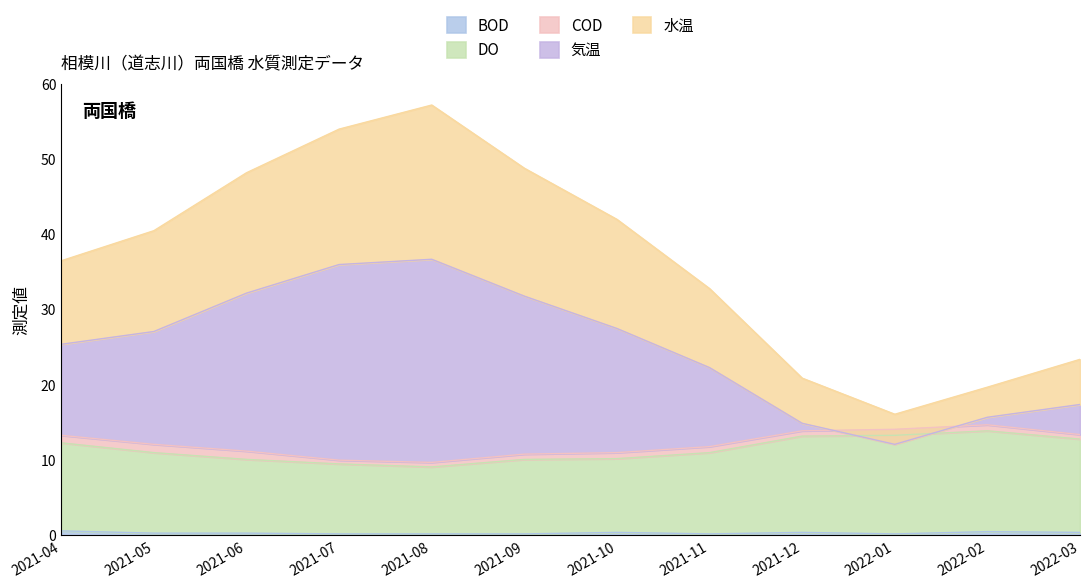

In 気温, how many points are higher than both neighbors (excluding endpoints)?

1